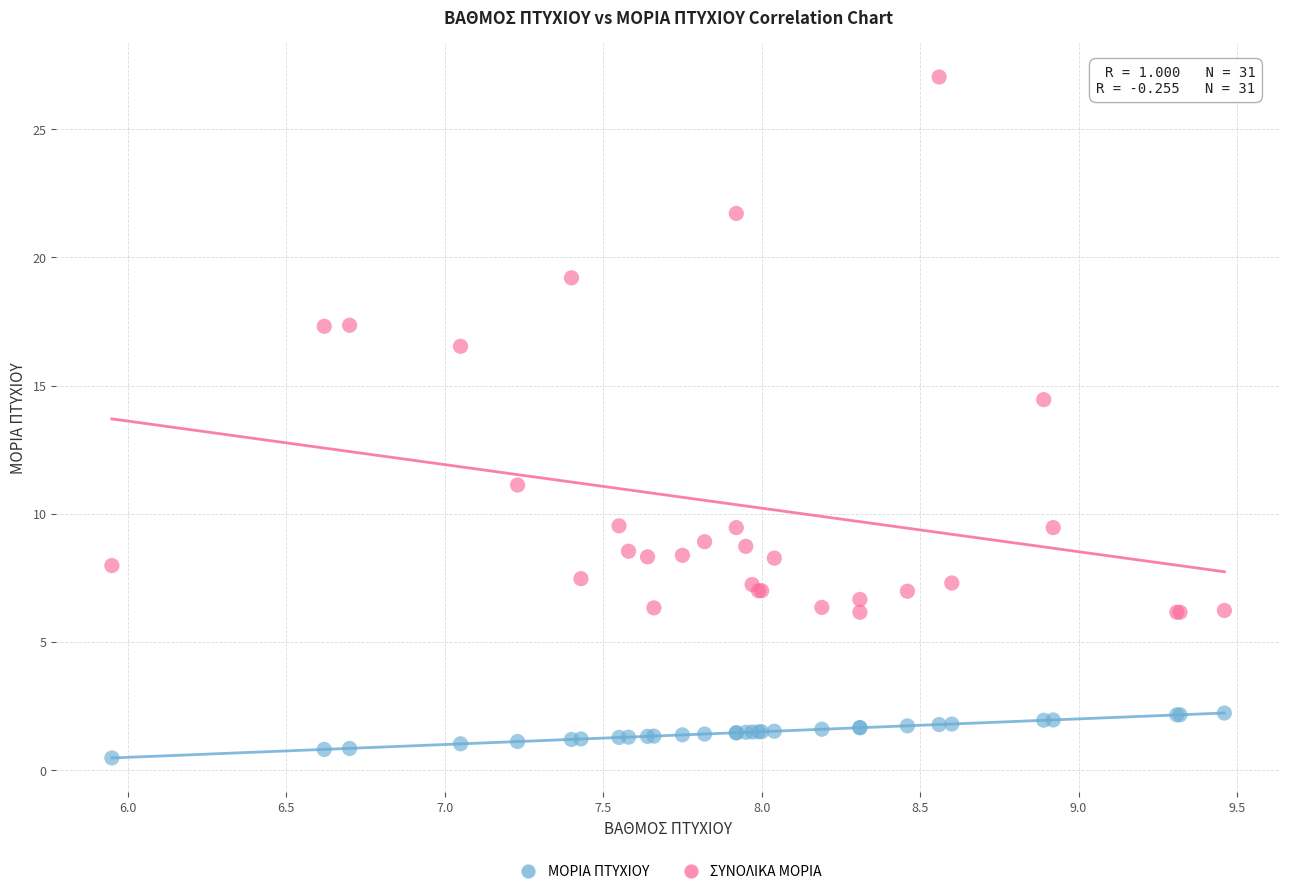

What are all the series names shown in the legend?

ΜΟΡΙΑ ΠΤΥΧΙΟΥ, ΣΥΝΟΛΙΚΑ ΜΟΡΙΑ